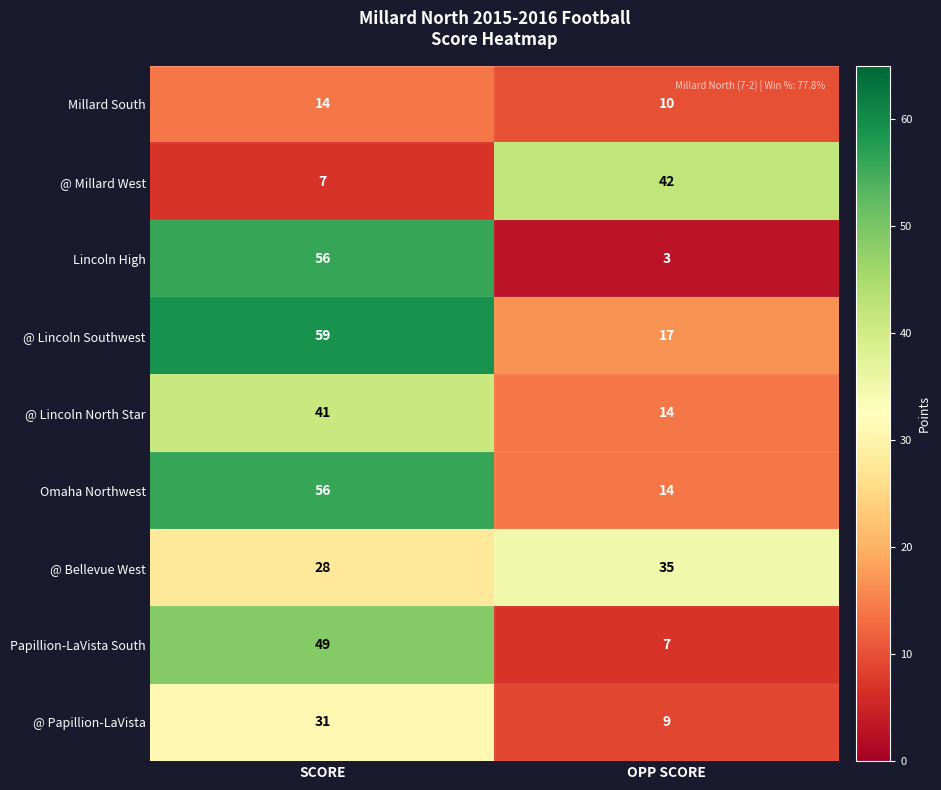

Reading right to left, list all the values displayed in this chart.

Millard South: 10	14
@ Millard West: 42	7
Lincoln High: 3	56
@ Lincoln Southwest: 17	59
@ Lincoln North Star: 14	41
Omaha Northwest: 14	56
@ Bellevue West: 35	28
Papillion-LaVista South: 7	49
@ Papillion-LaVista: 9	31